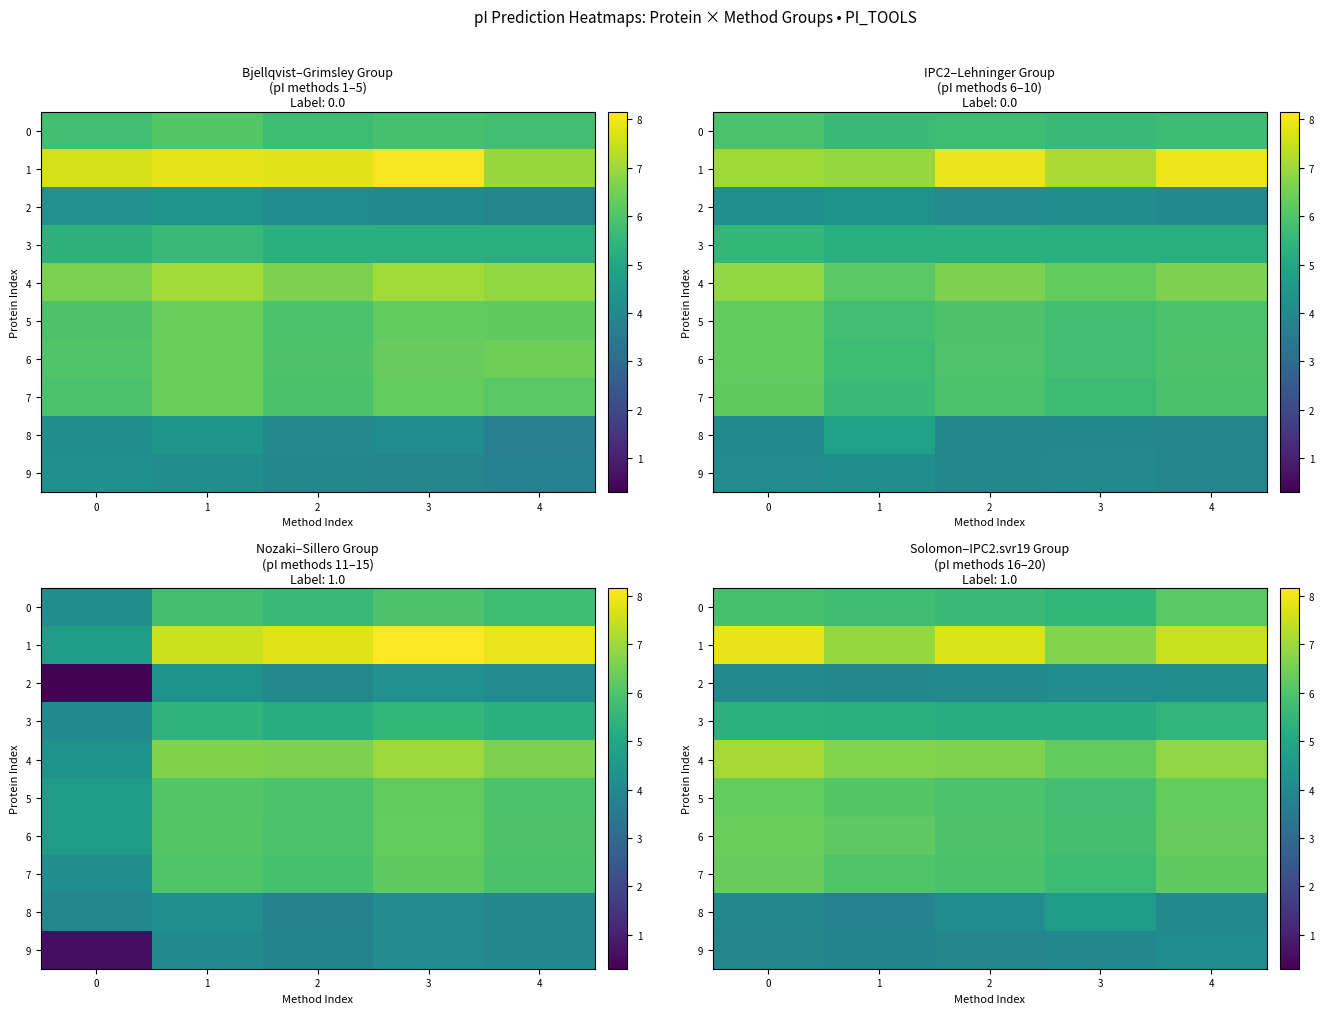

What is the difference between the maximum and minimum values in the 1 series?

1.2